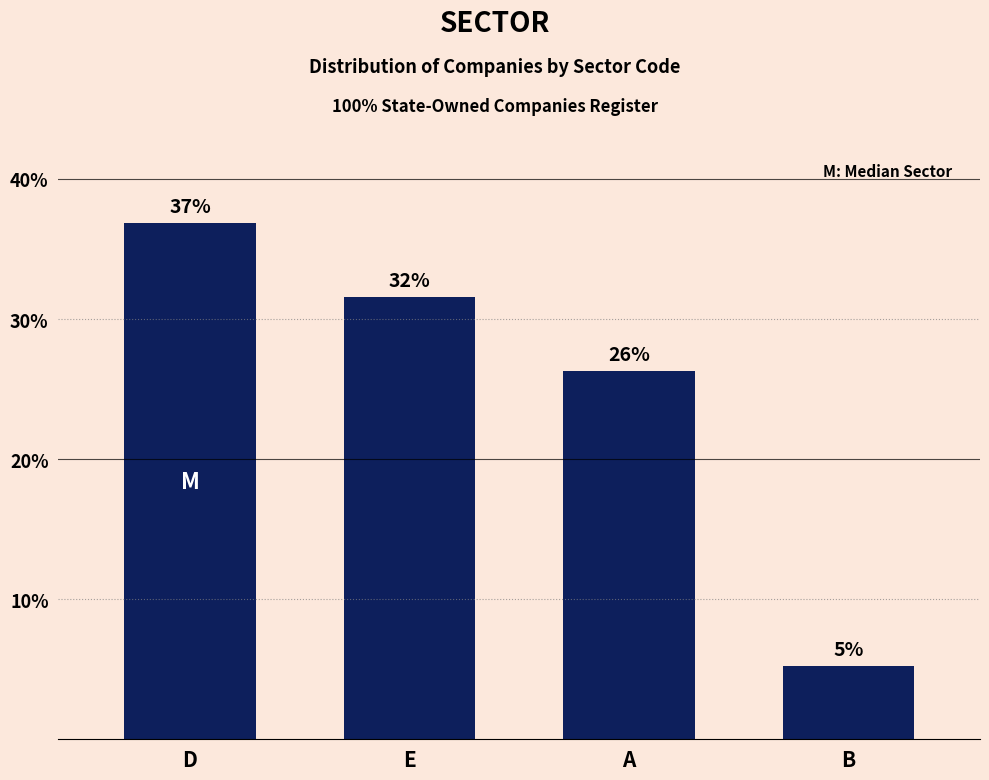

Rank the categories by value from highest to lowest.

D, E, A, B